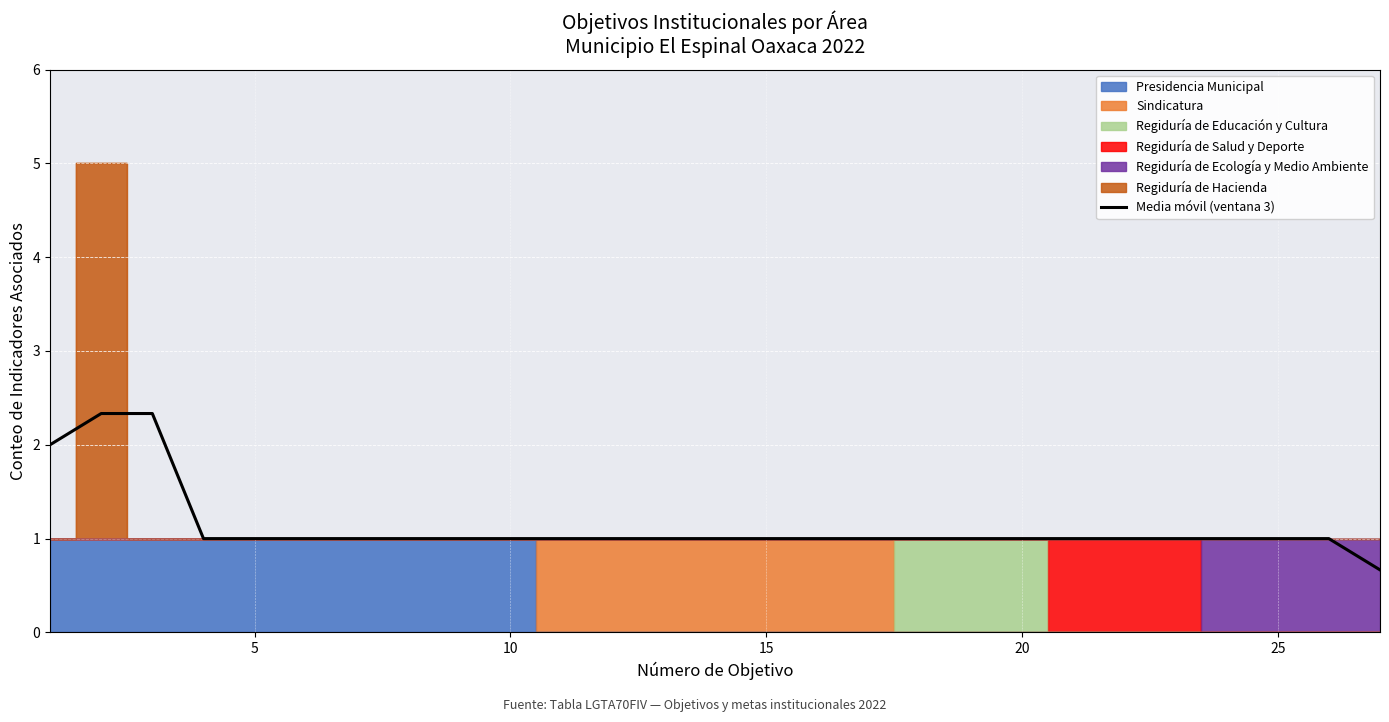

The value of Media móvil (ventana 3) at 15 is 0.6. True or false?

False